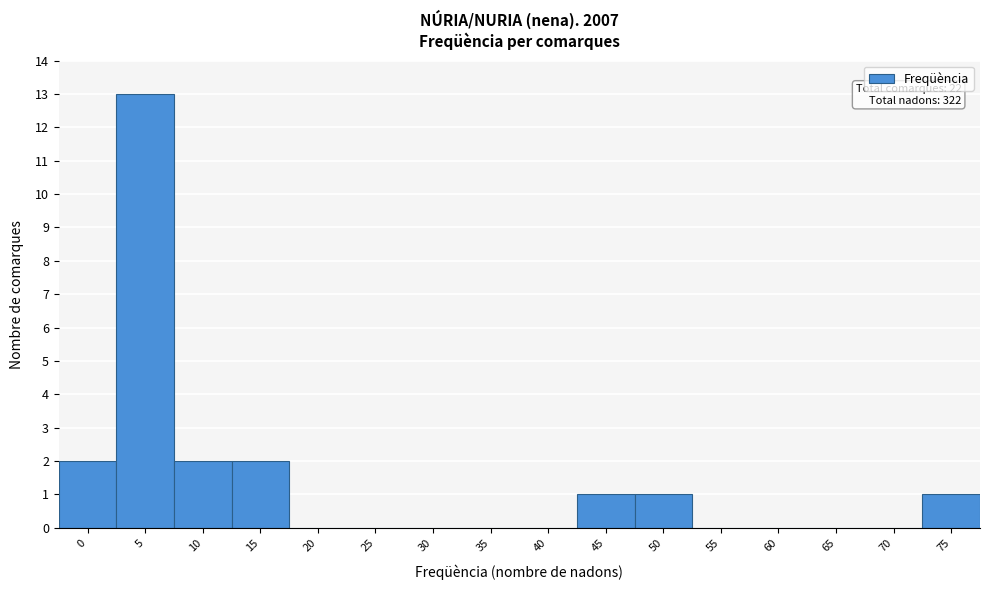

What is the maximum value shown in the chart?

13